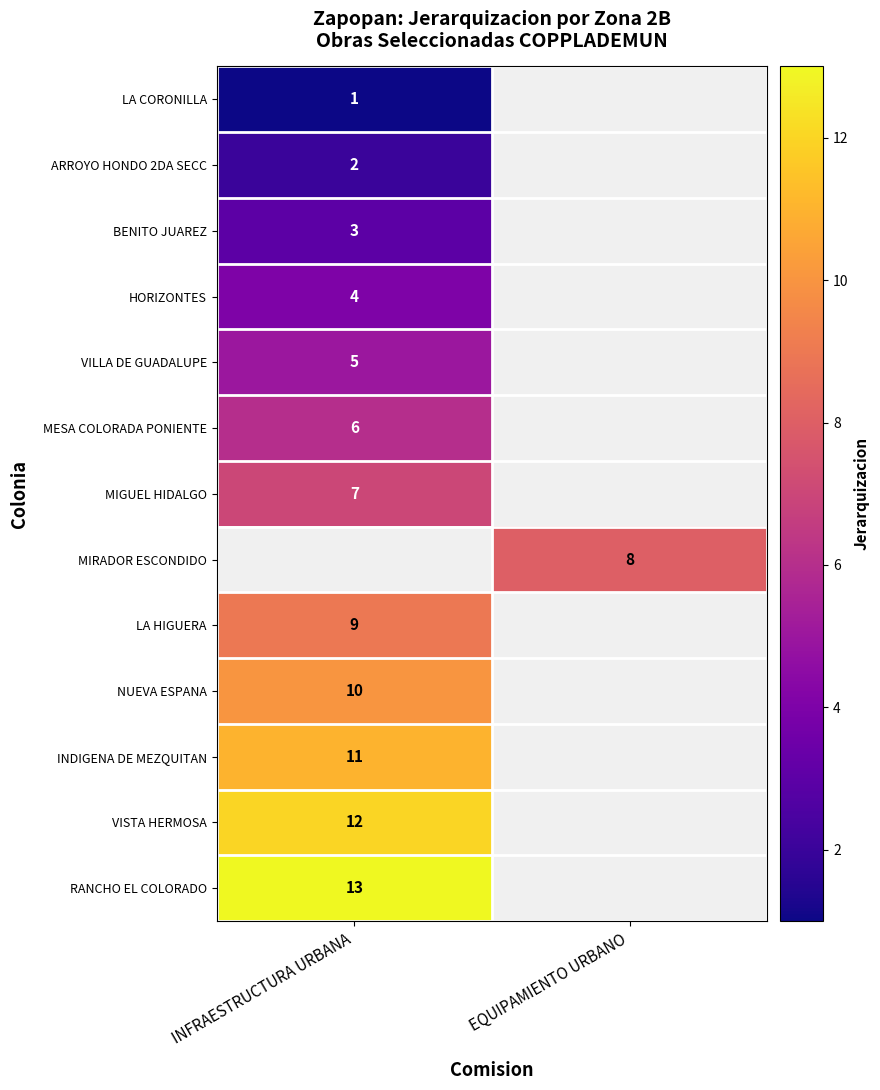

The BENITO JUAREZ series shows 3 at INFRAESTRUCTURA URBANA. True or false?

True